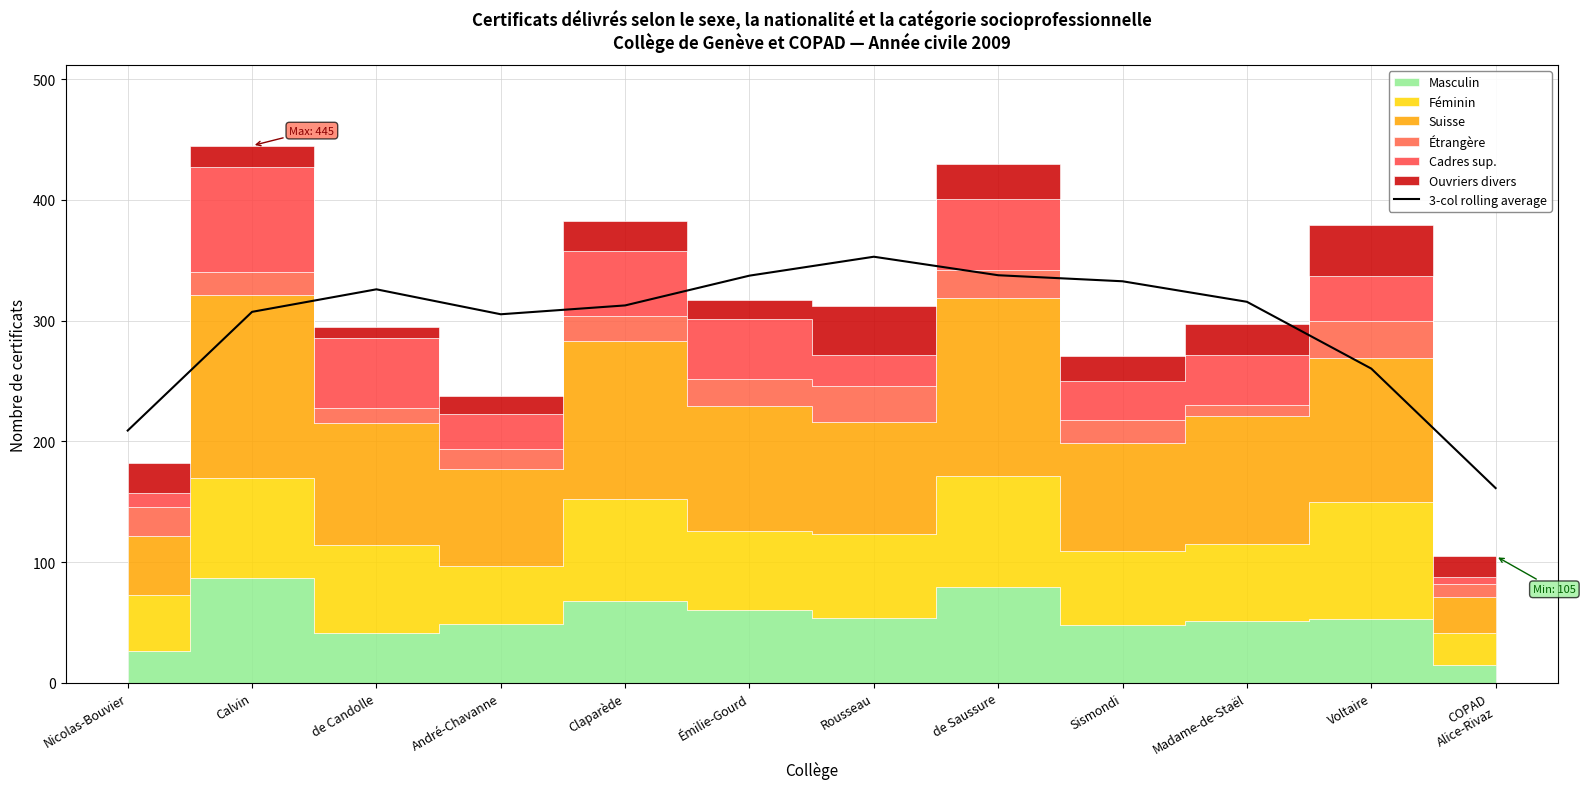

What is the difference between the values at de Candolle and Voltaire?

65.7